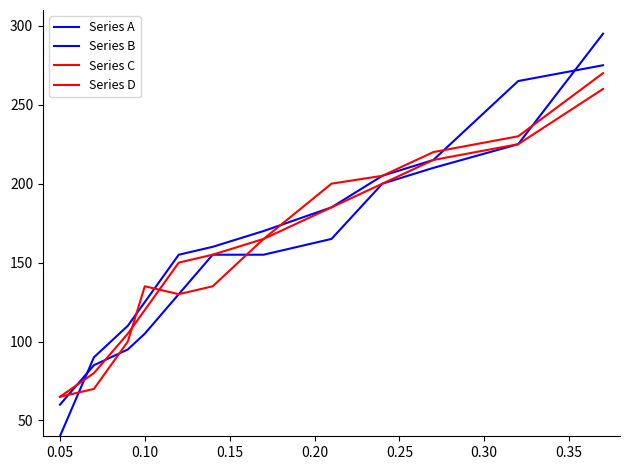

How many lines are shown in the chart?

4